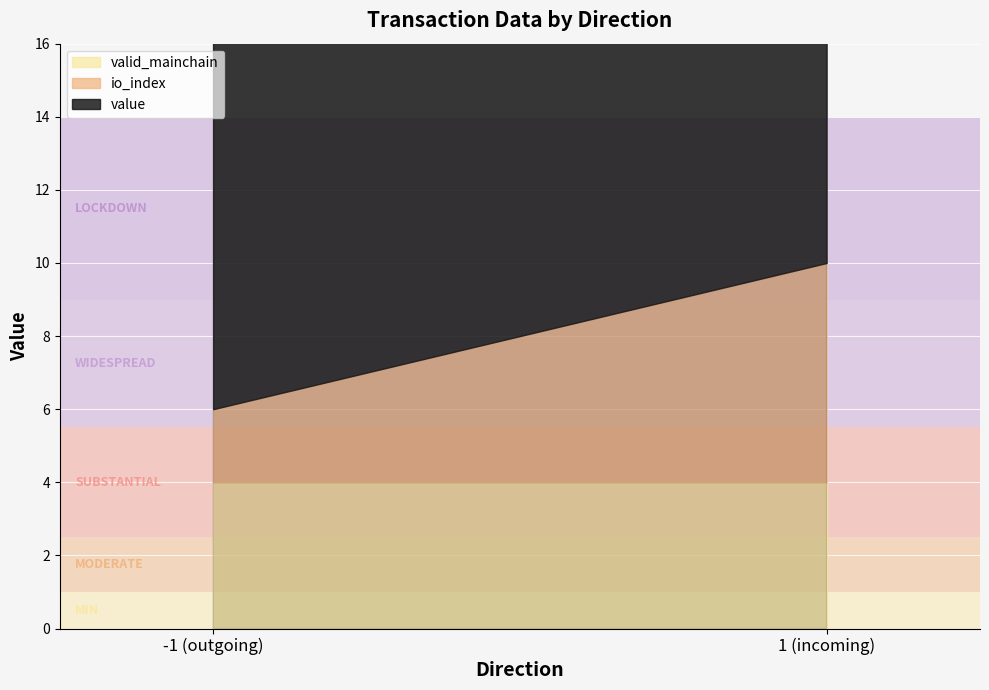

List the series in order of their peak value, highest first.

value, io_index, valid_mainchain